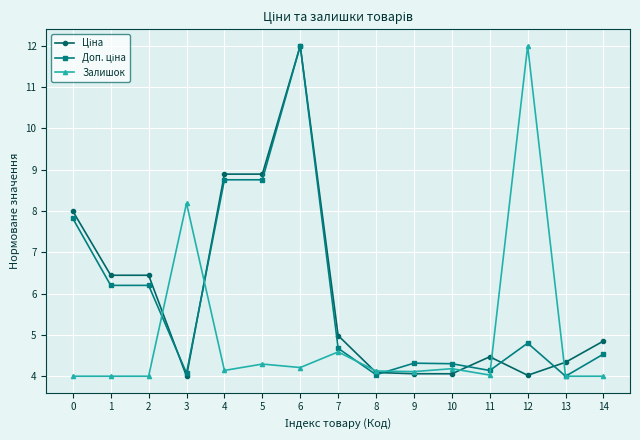

True or false: Залишок has more than 1 interior local peaks.

True